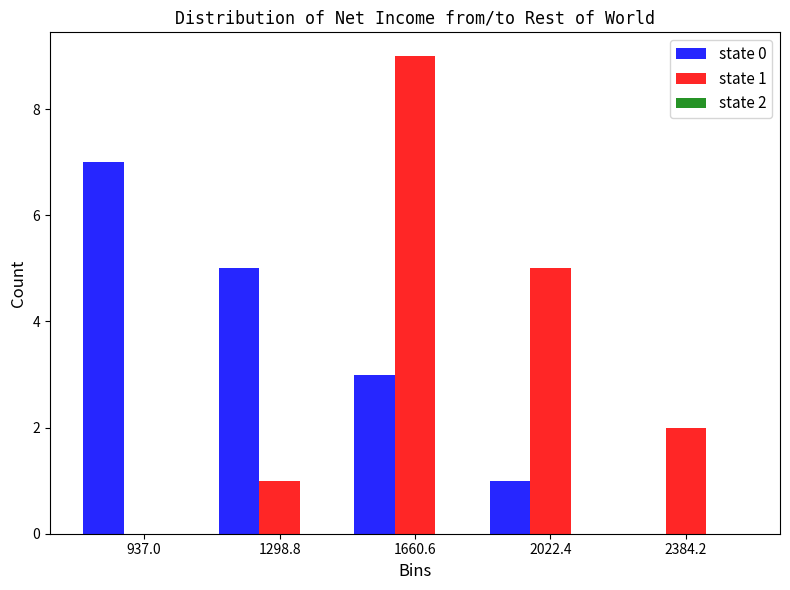

The state 1 series shows 15 at 1660.6. True or false?

False